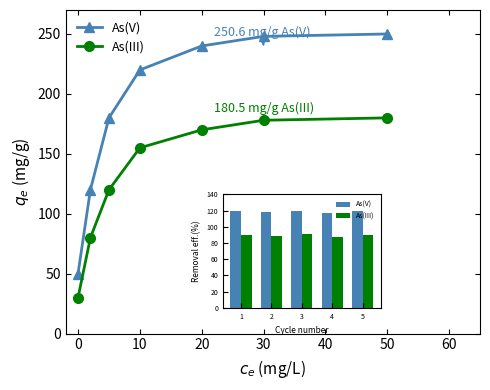

What is the value of the As(III) point at the 6th from the left?

178